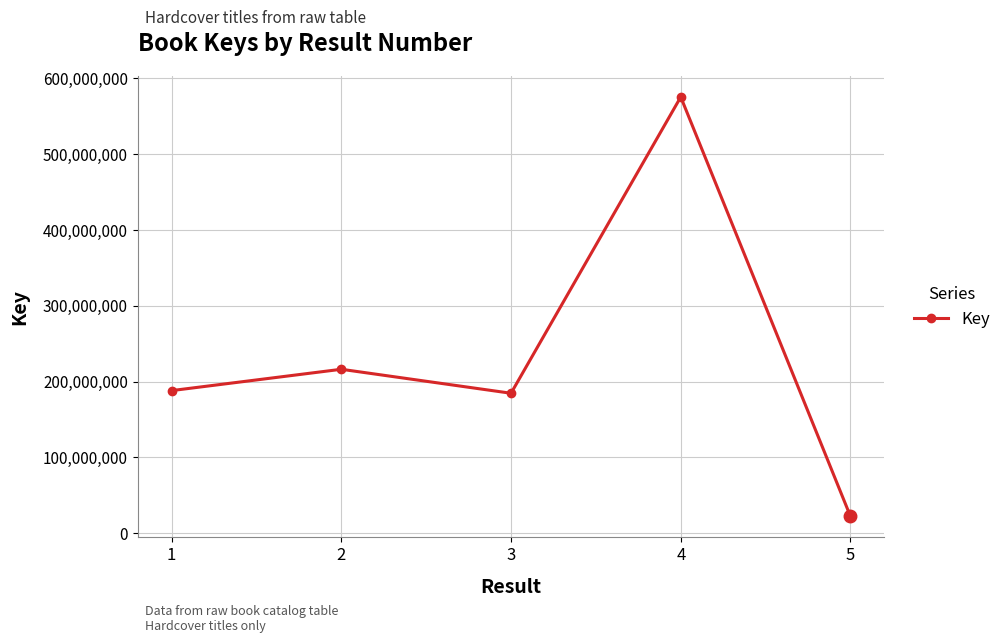

At which category does the chart reach its minimum across all series?

5